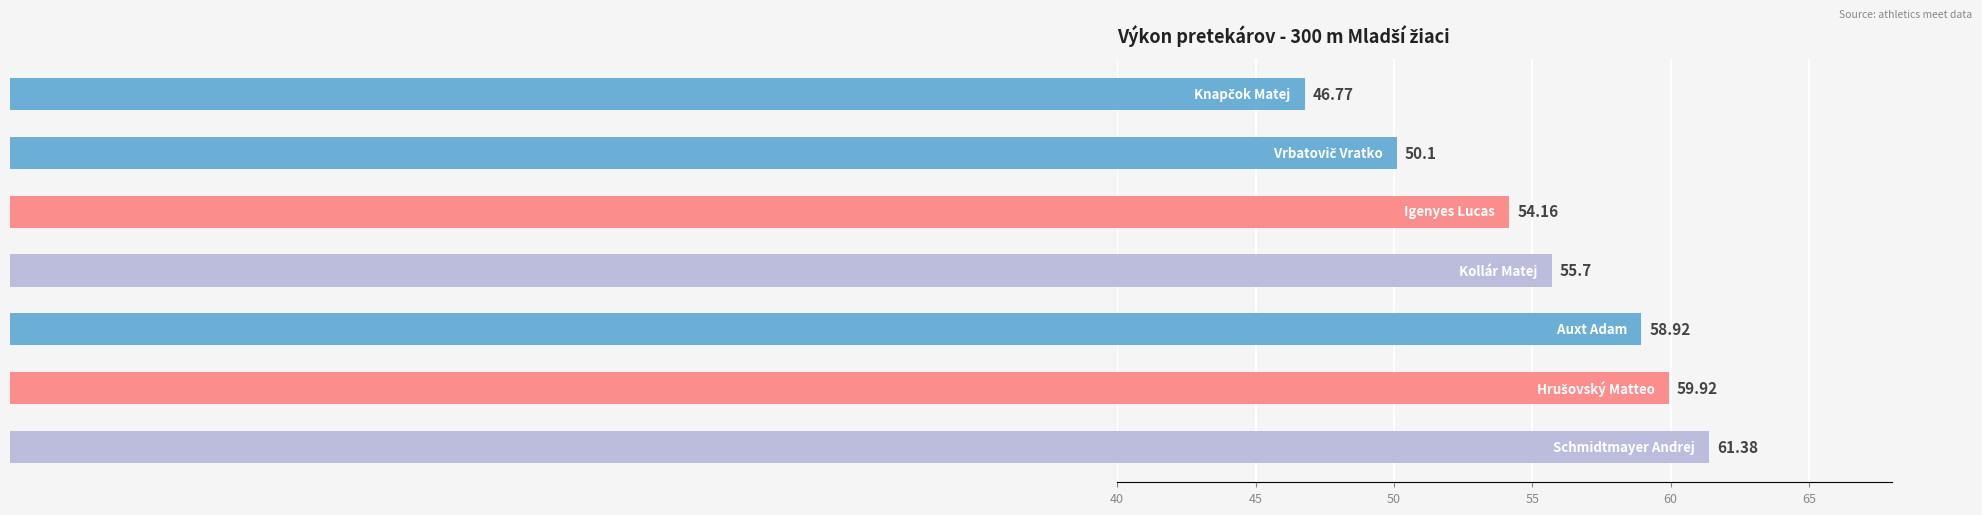

Count the number of categories in the chart.

7